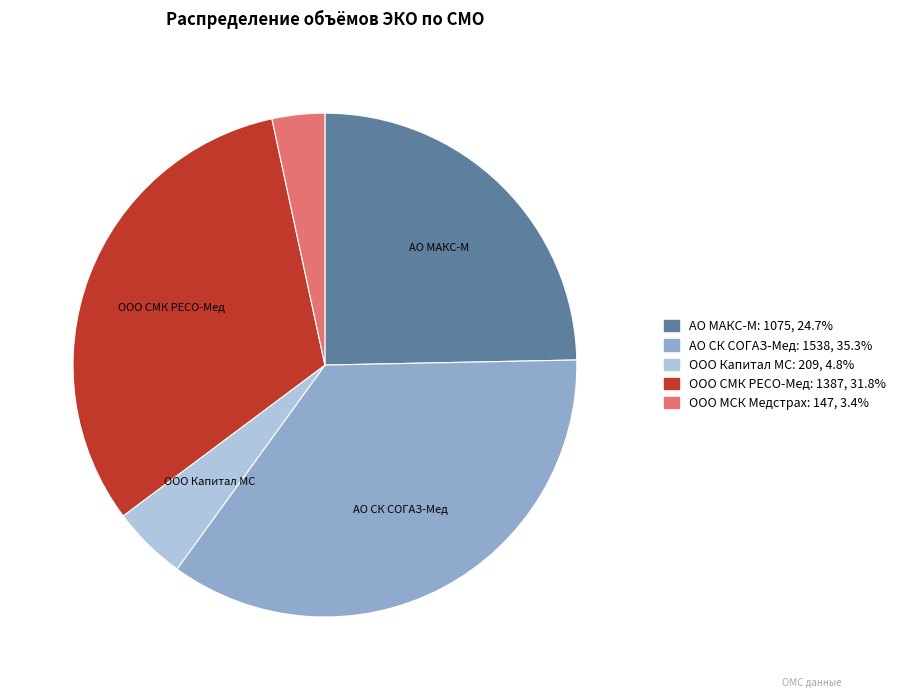

Do ООО Капитал МС and АО СК СОГАЗ-Мед together represent more than half of the pie?

No